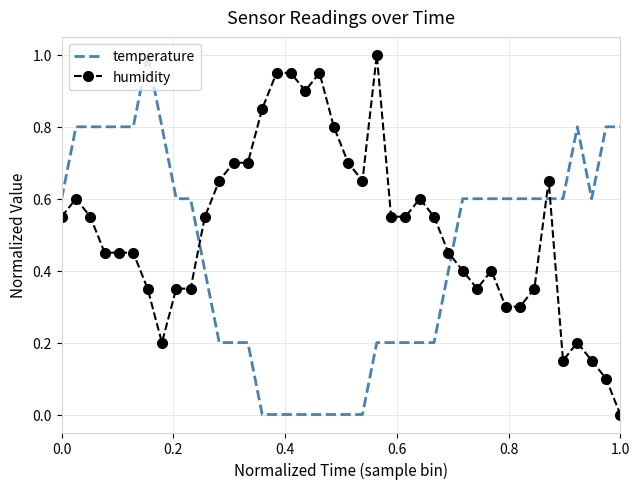

How many times do humidity and temperature cross each other?

4